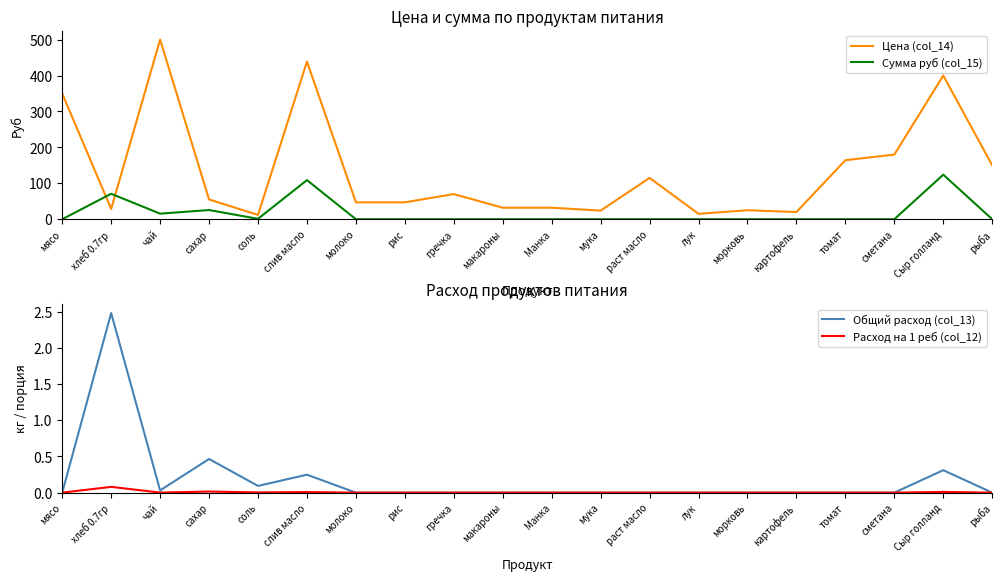

How many lines are shown in the chart?

4